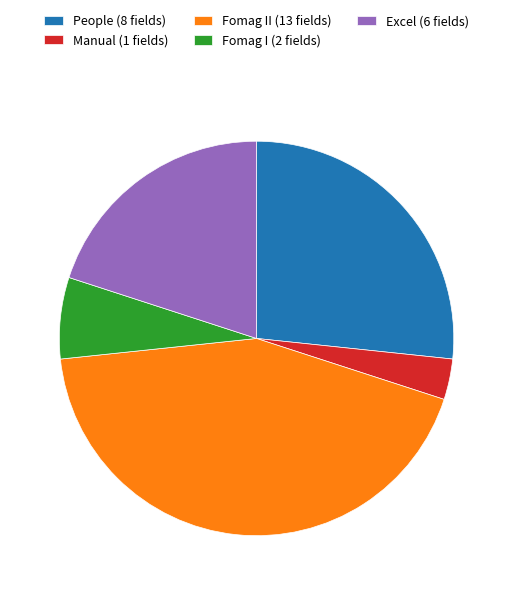

Combined, do Excel (6 fields) and Fomag I (2 fields) account for over 50%?

No